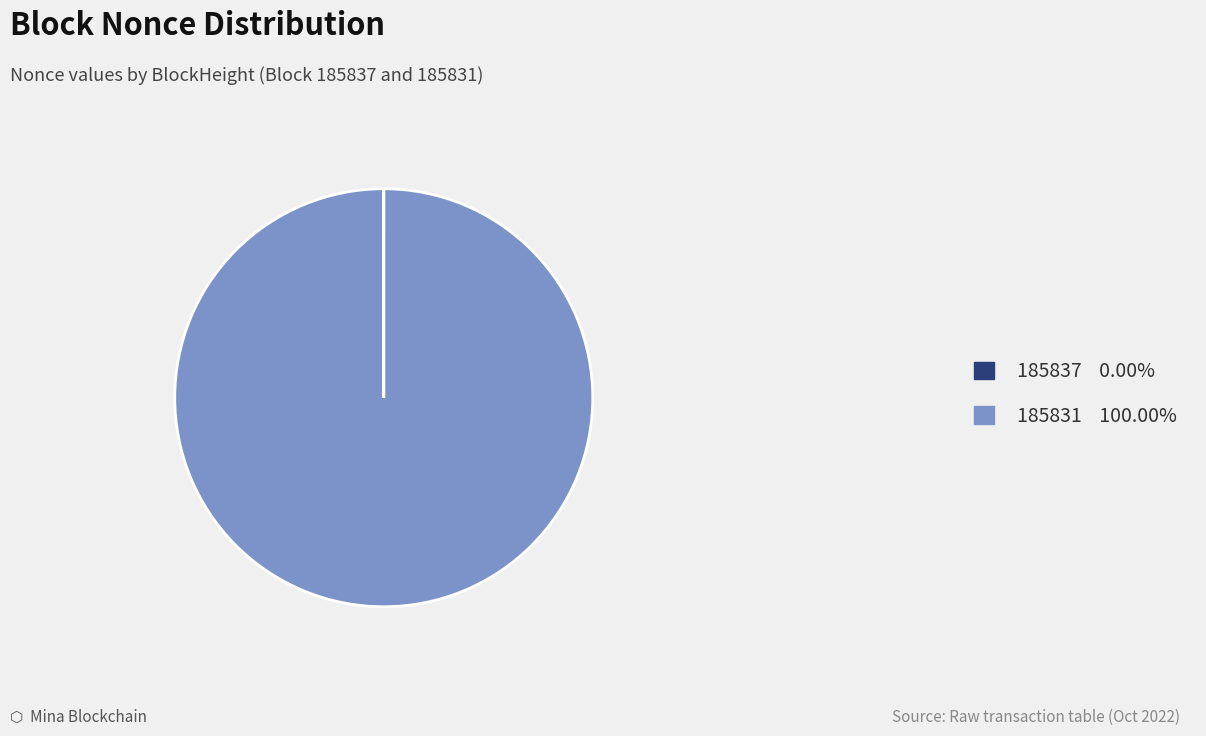

Does any single category account for the majority?

Yes